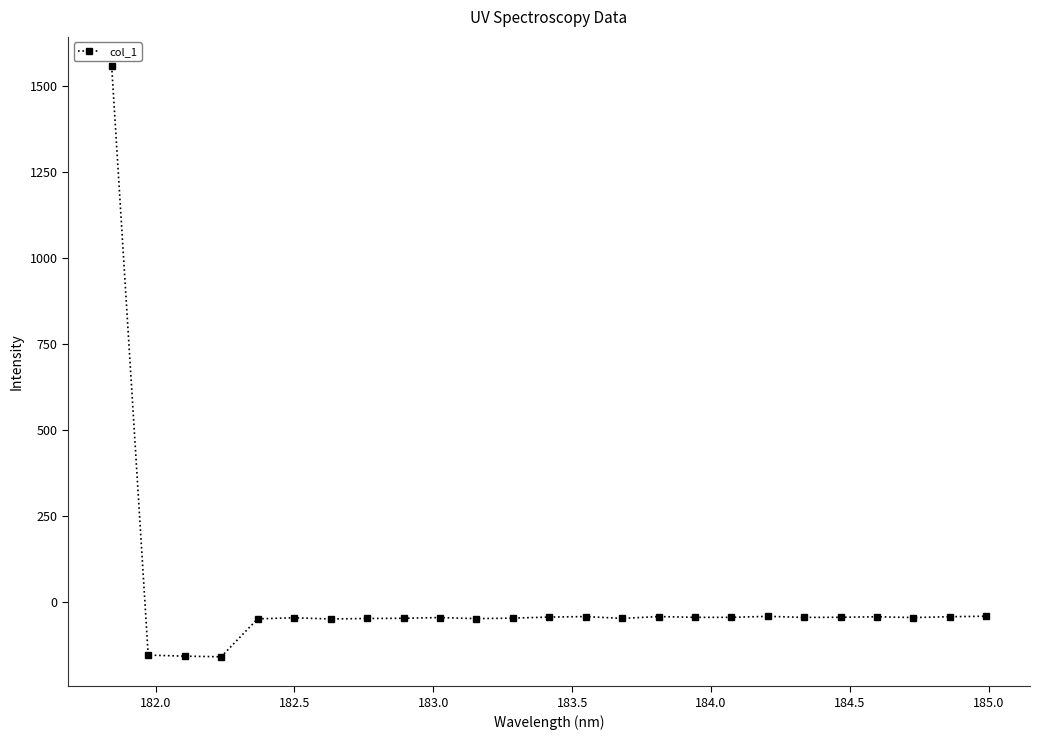

What is the value of the 21st point from the left?

-43.7